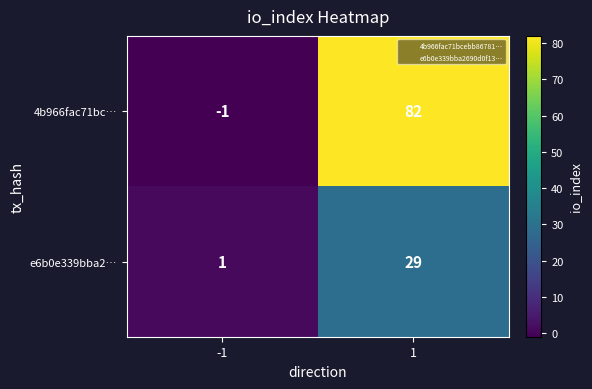

What value does the 4b966fac71bc… series have at 1, to the nearest 5?

80